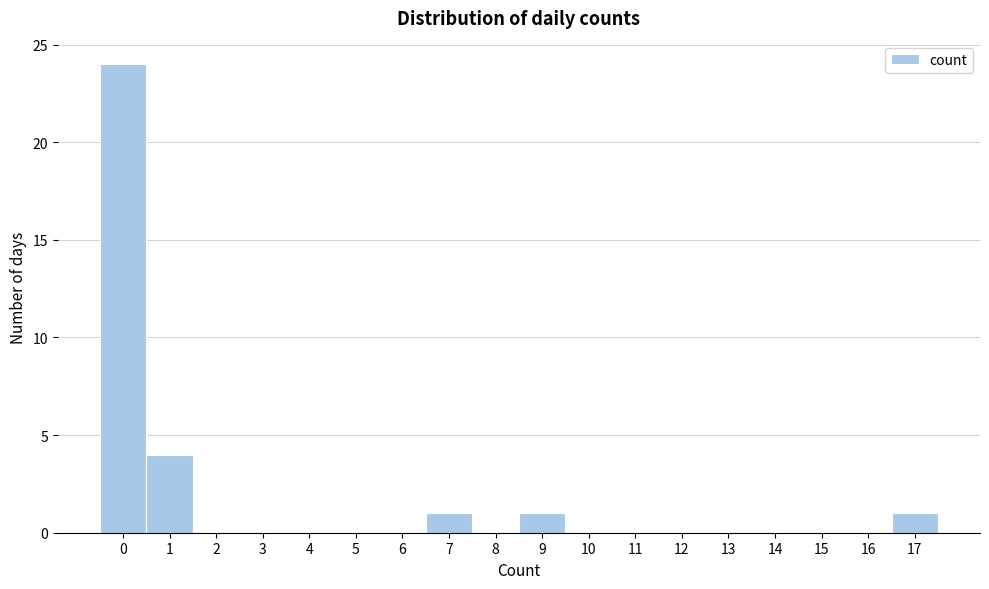

Reading left to right, transcribe this chart: for each bar, give the range it covers on the x-axis and its height. The values are not printed on the chart, so give them approximately, as read against the axis.

-0.5 to 0.5: 24
0.5 to 1.5: 4
1.5 to 2.5: 0
2.5 to 3.5: 0
3.5 to 4.5: 0
4.5 to 5.5: 0
5.5 to 6.5: 0
6.5 to 7.5: 1
7.5 to 8.5: 0
8.5 to 9.5: 1
9.5 to 10.5: 0
10.5 to 11.5: 0
11.5 to 12.5: 0
12.5 to 13.5: 0
13.5 to 14.5: 0
14.5 to 15.5: 0
15.5 to 16.5: 0
16.5 to 17.5: 1